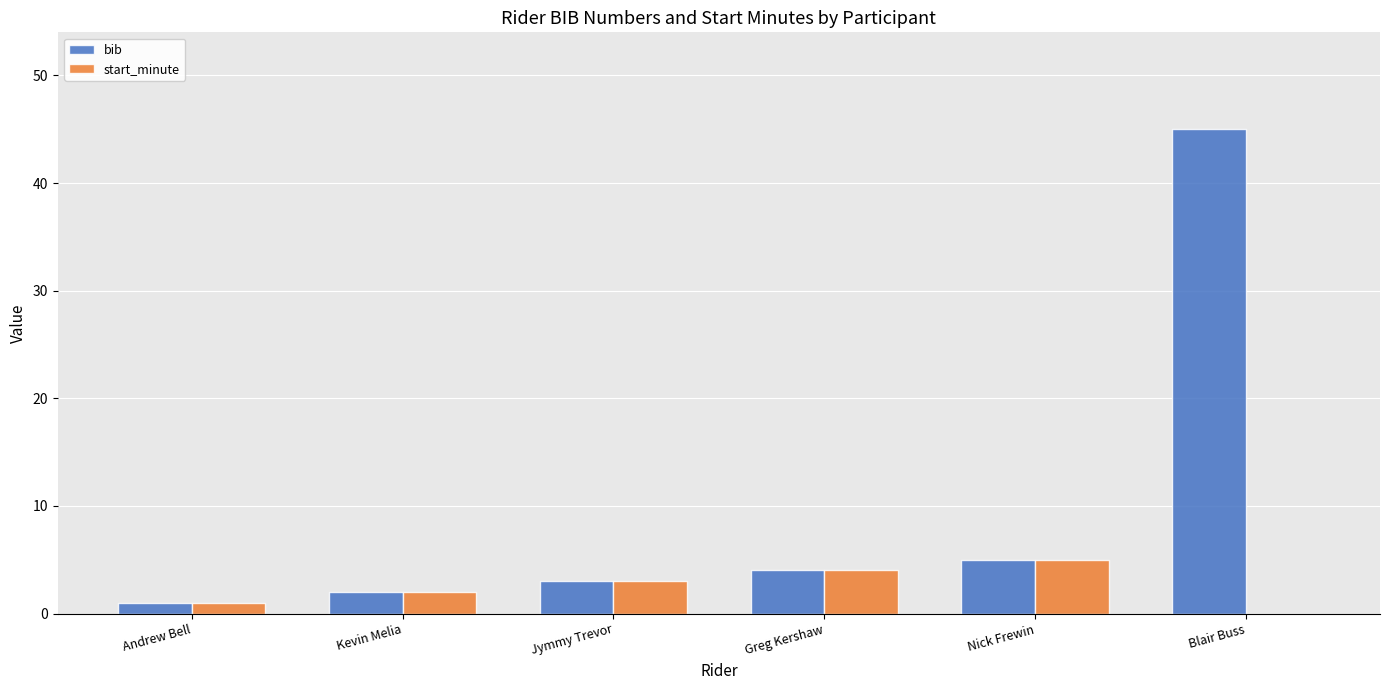

At which label does start_minute reach its peak?

Nick Frewin